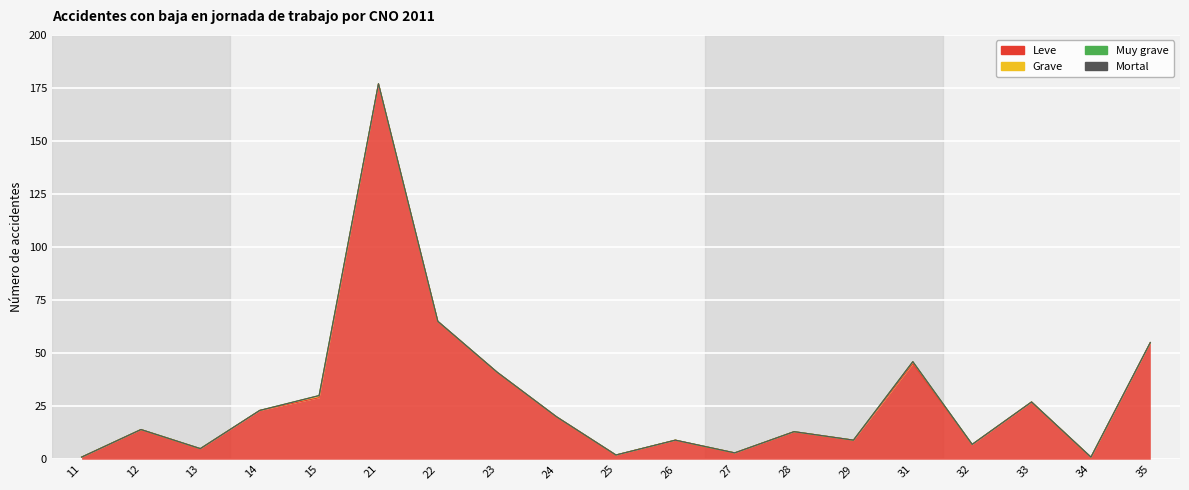

Between 14 and 12, which is larger?

14